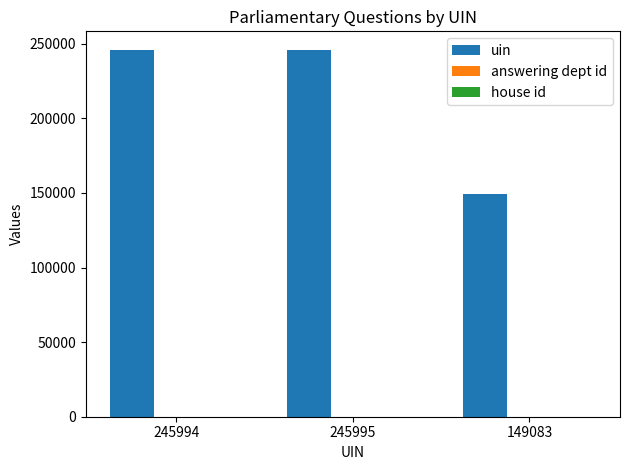

Which series has the largest total across all categories?

uin